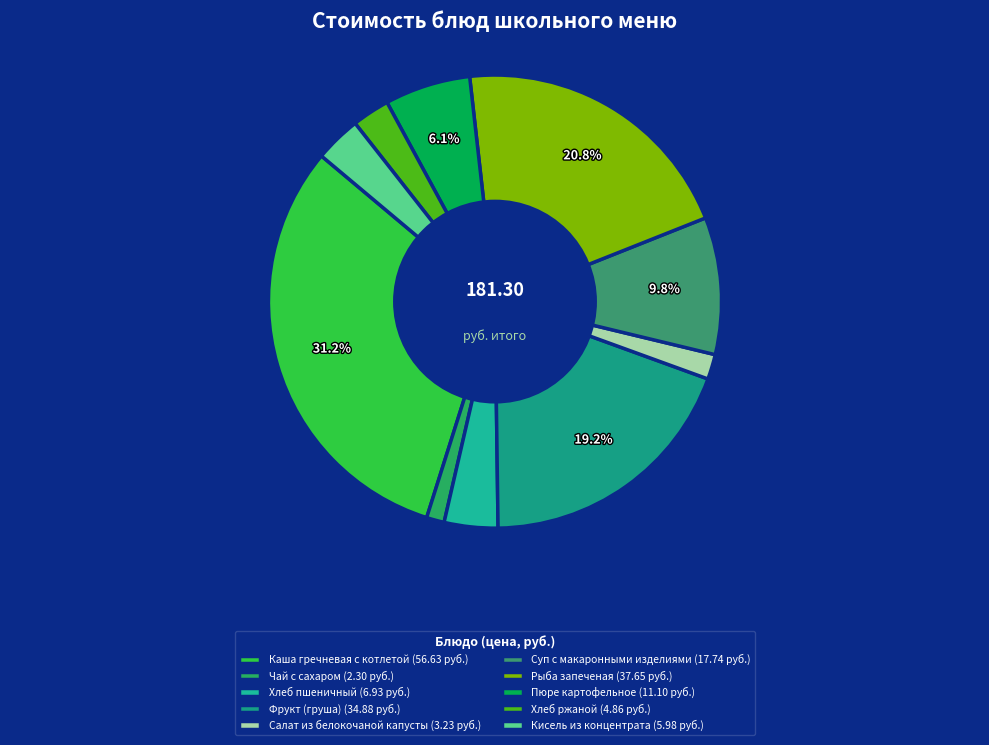

Count the number of slices in the pie.

10